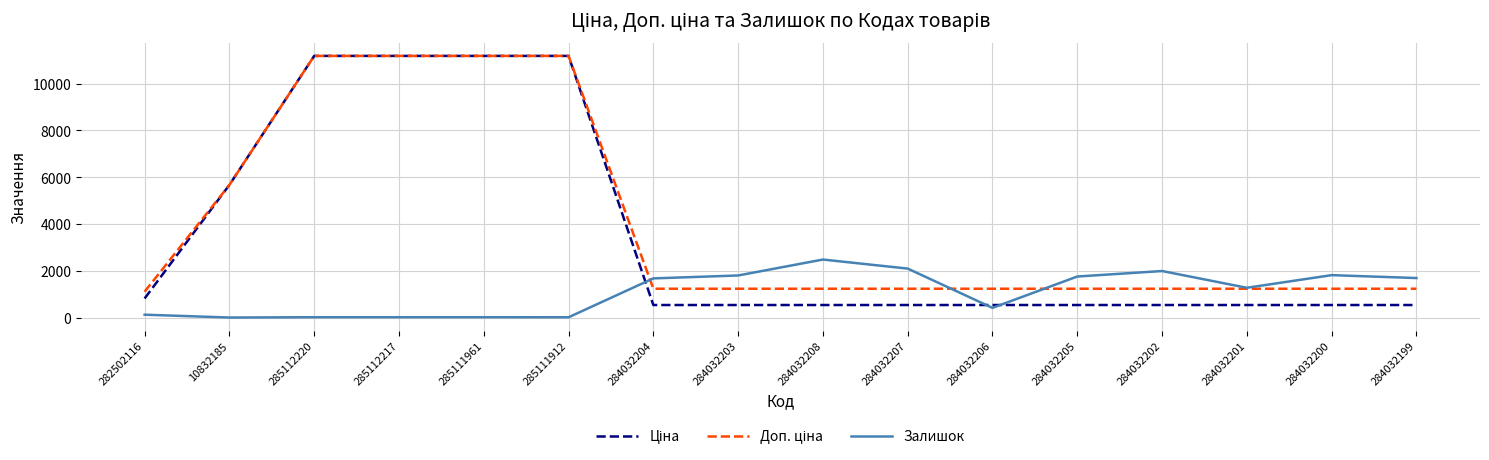

What is the total value across all series at 284032205?

3531.4